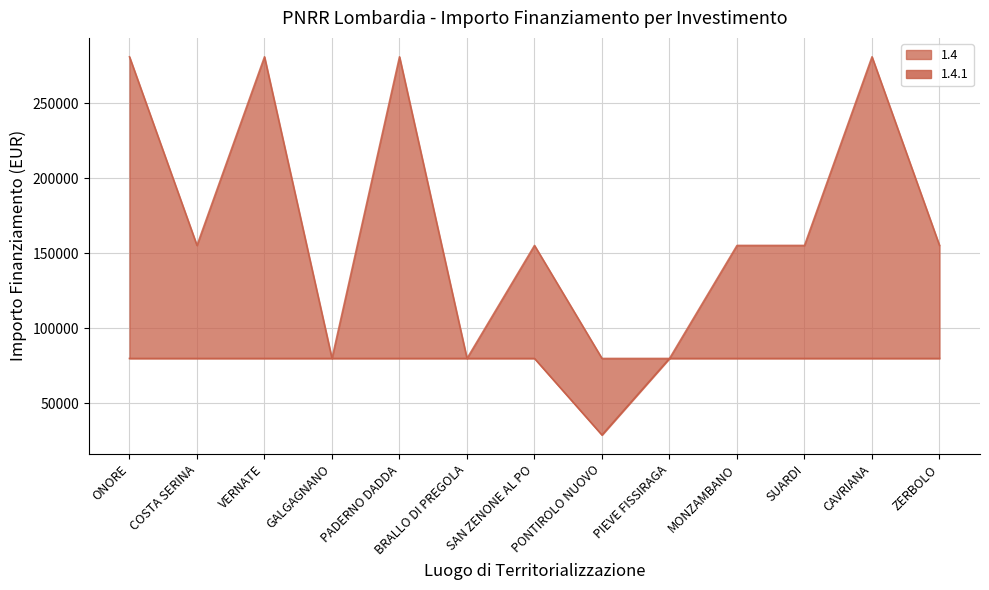

List the labels in order of value, largest first.

ONORE, VERNATE, PADERNO DADDA, CAVRIANA, COSTA SERINA, SAN ZENONE AL PO, MONZAMBANO, SUARDI, ZERBOLO, GALGAGNANO, BRALLO DI PREGOLA, PONTIROLO NUOVO, PIEVE FISSIRAGA